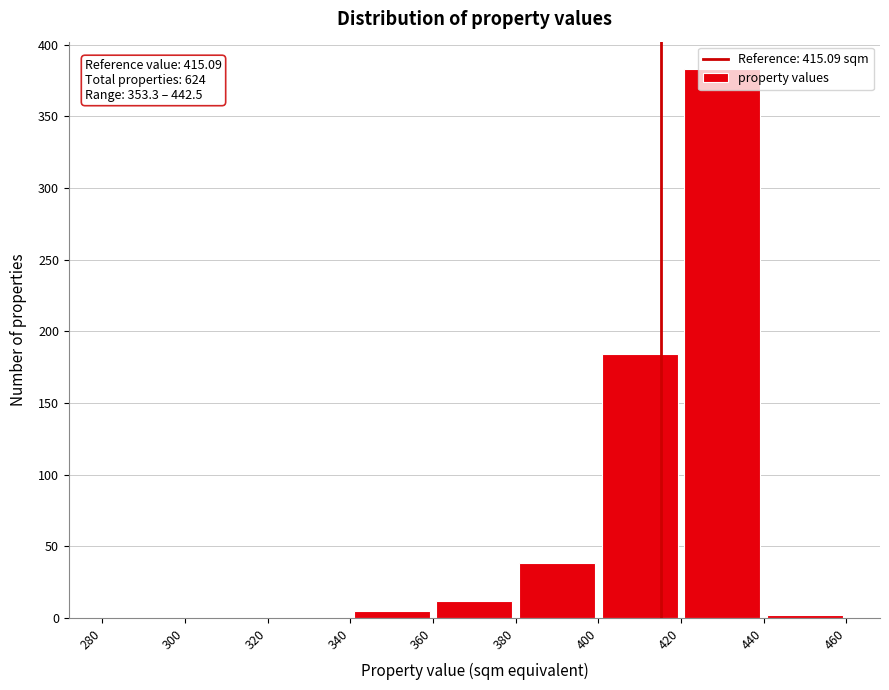

Which range on the x-axis has the tallest bar?

420 to 440